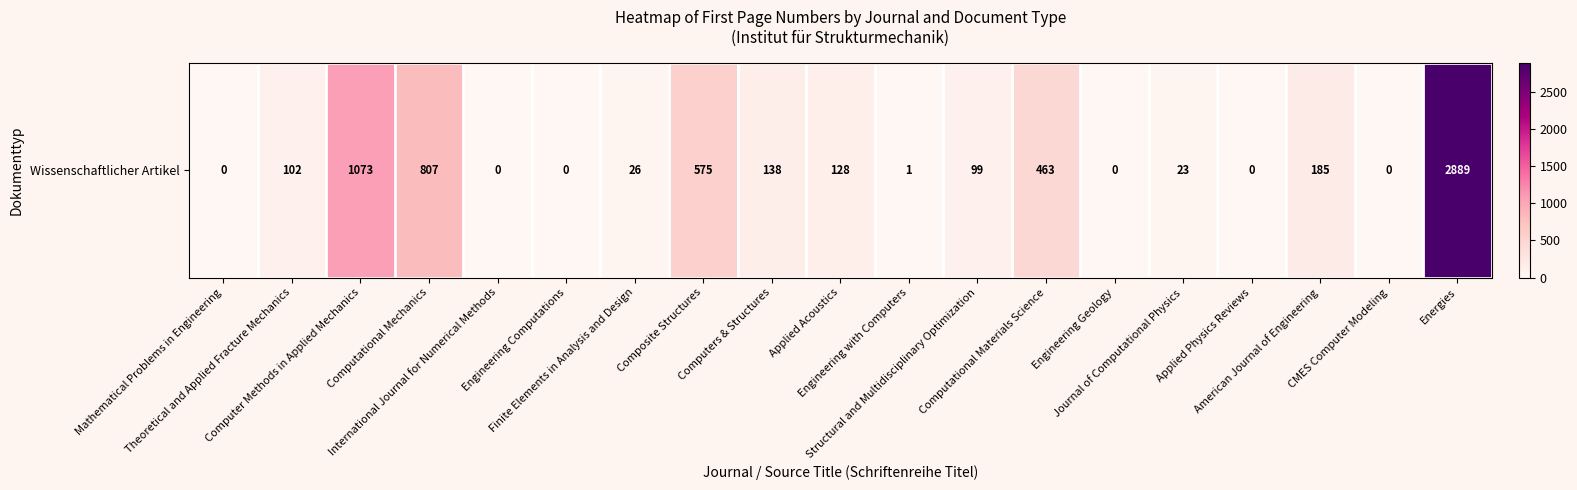

Reading right to left, what are all the values shown in this chart?

2889	0	185	0	23	0	463	99	1	128	138	575	26	0	0	807	1073	102	0